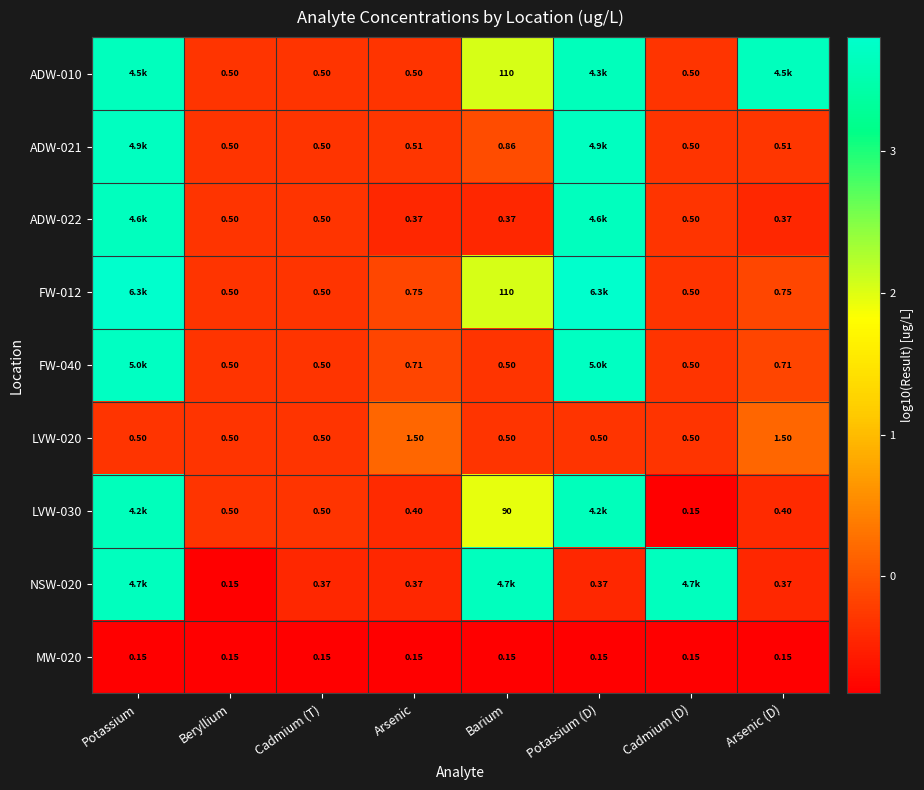

Is the value of FW-012 at Arsenic greater than the value of MW-020 at Cadmium (D)?

Yes